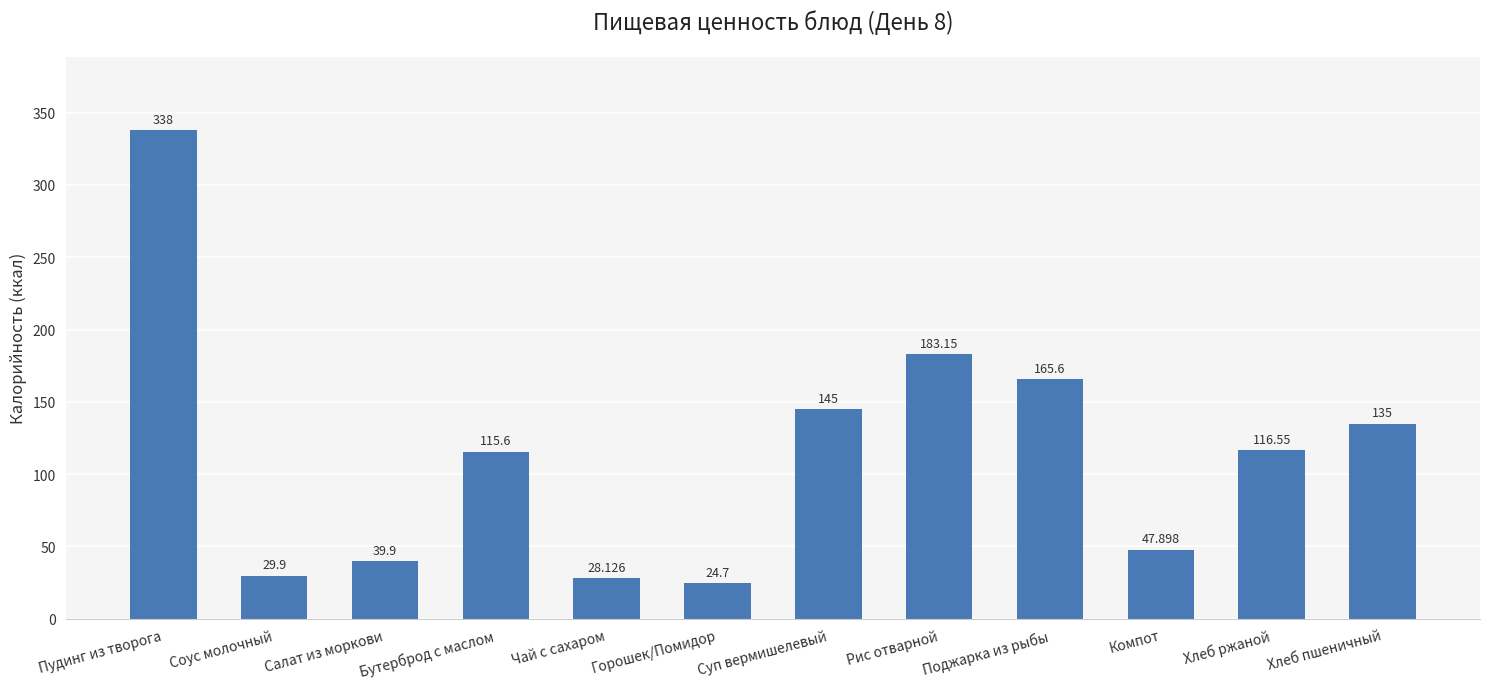

What is the label of the 3rd bar from the right?

Компот